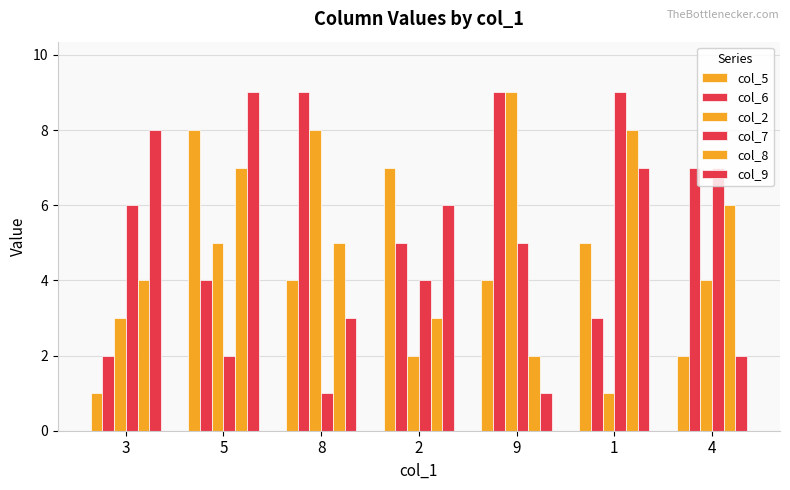

List the series in order of their peak value, lowest first.

col_5, col_8, col_6, col_2, col_7, col_9